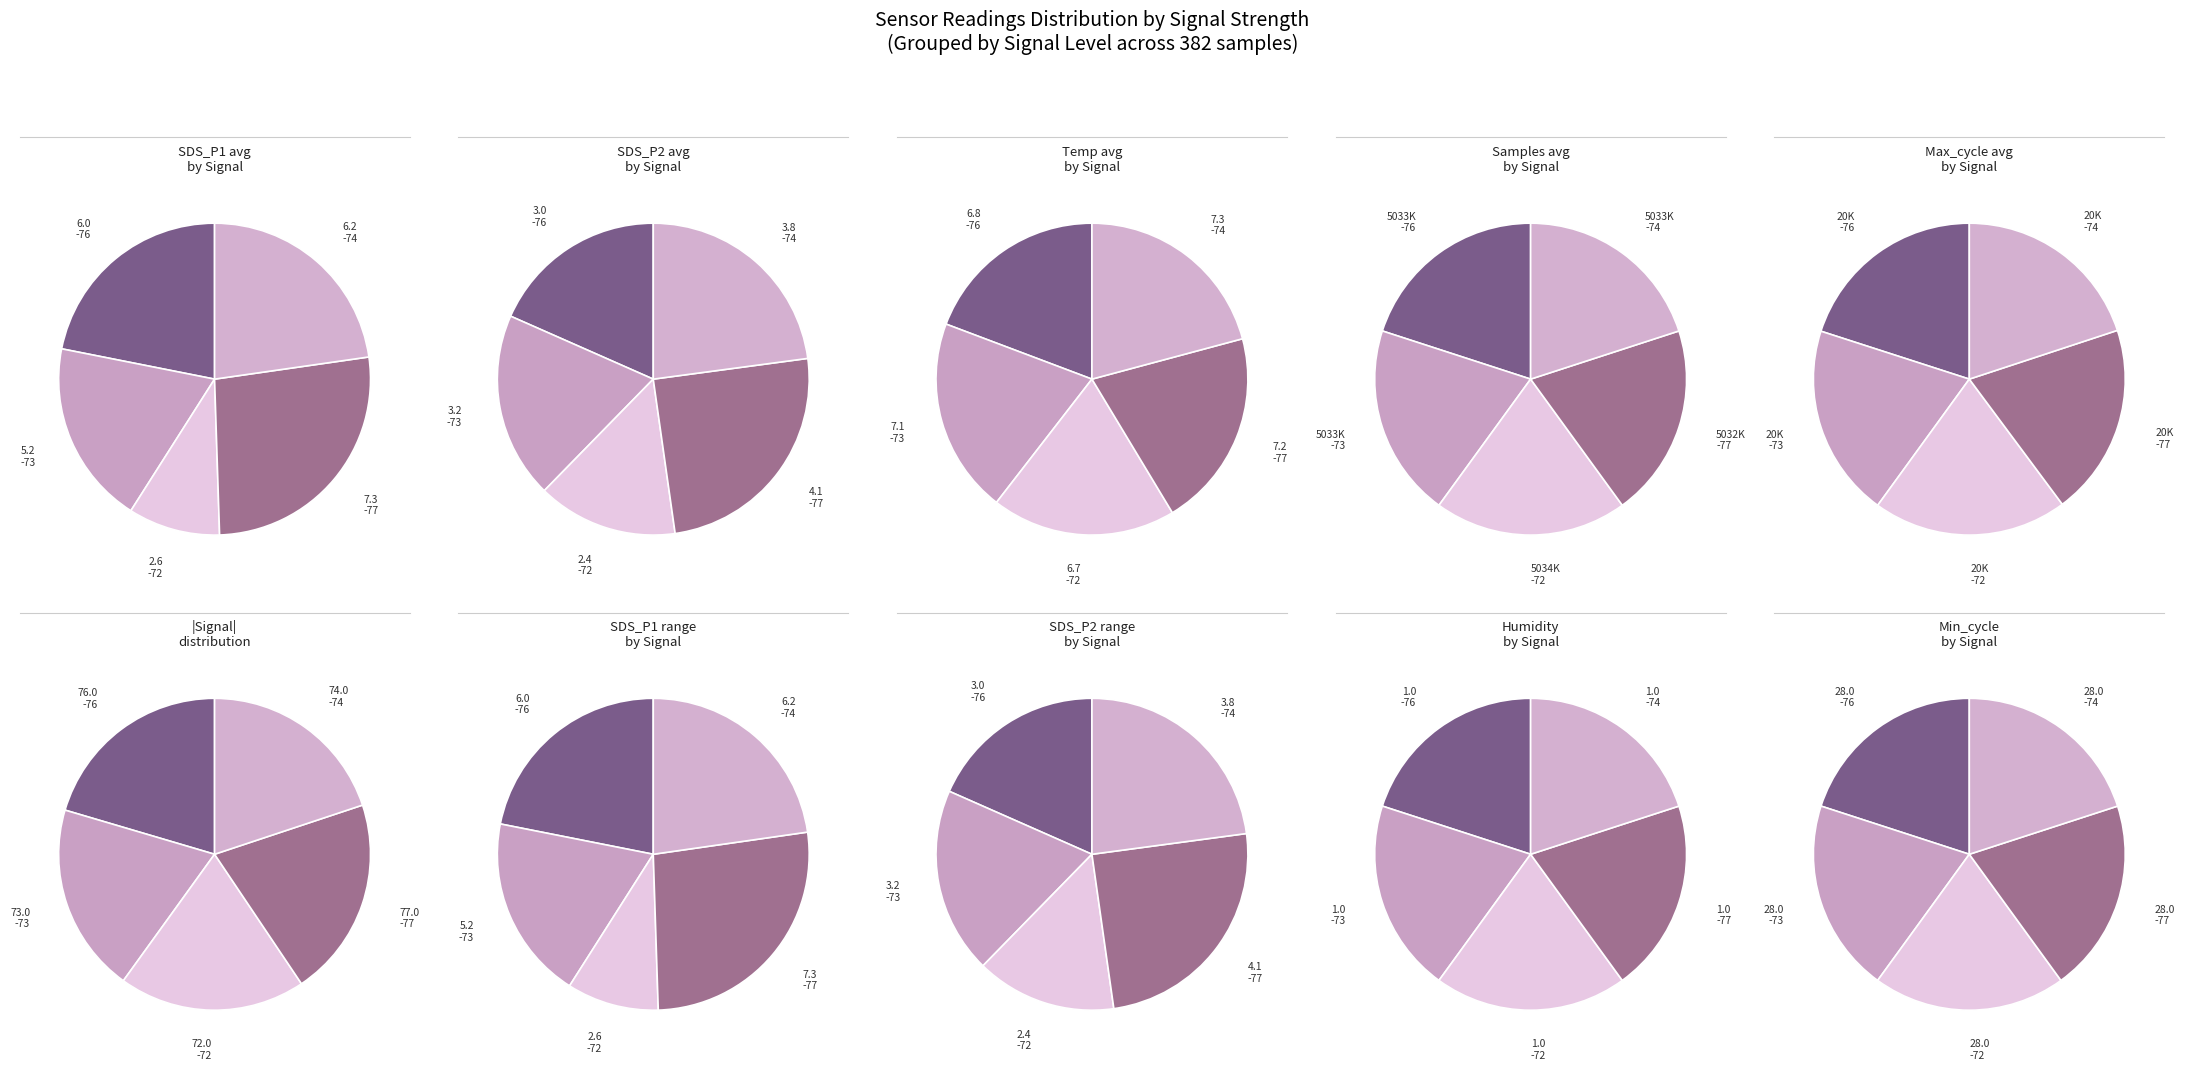

To the nearest percent, what portion does 1 represent?

20%